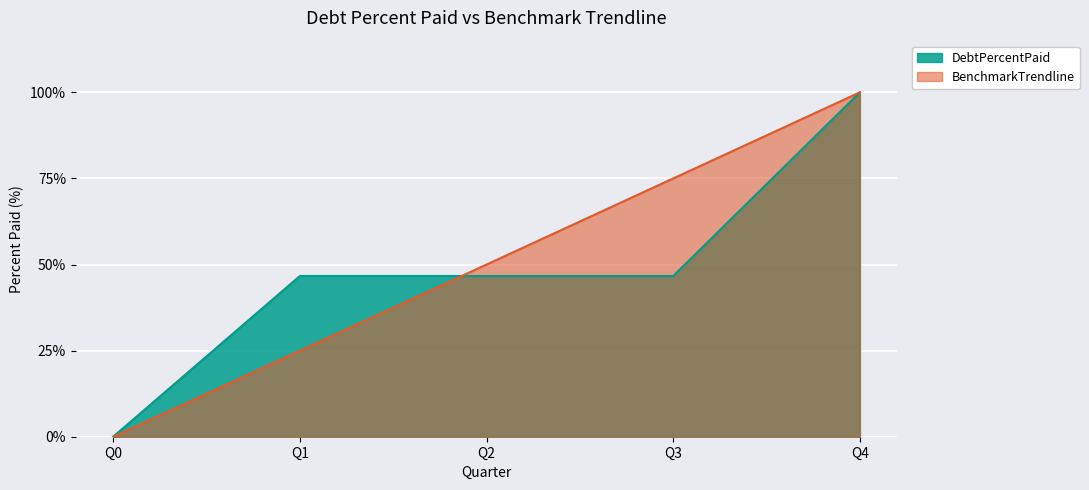

Where does the BenchmarkTrendline series first go above 50?

Q3